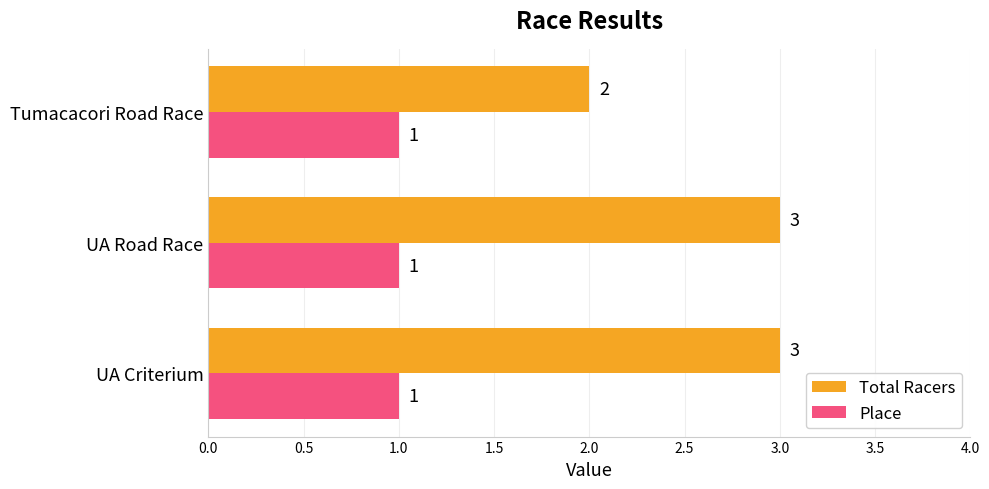

What value does the Total Racers series have at UA Road Race?

3